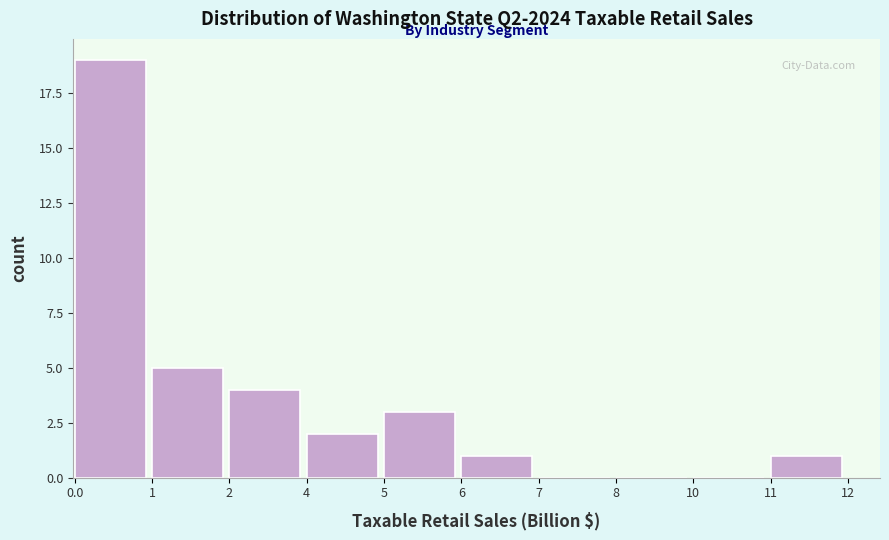

Reading right to left, transcribe all the data shown in this chart.

11=1	10=0	8=0	7=0	6=1	5=3	4=2	2=4	1=5	0.0=19